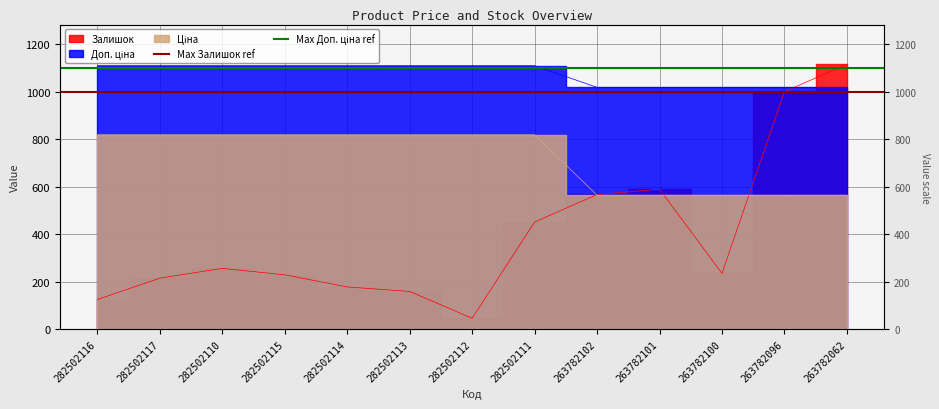

What is the average value of the Max Доп. ціна ref series?

1100